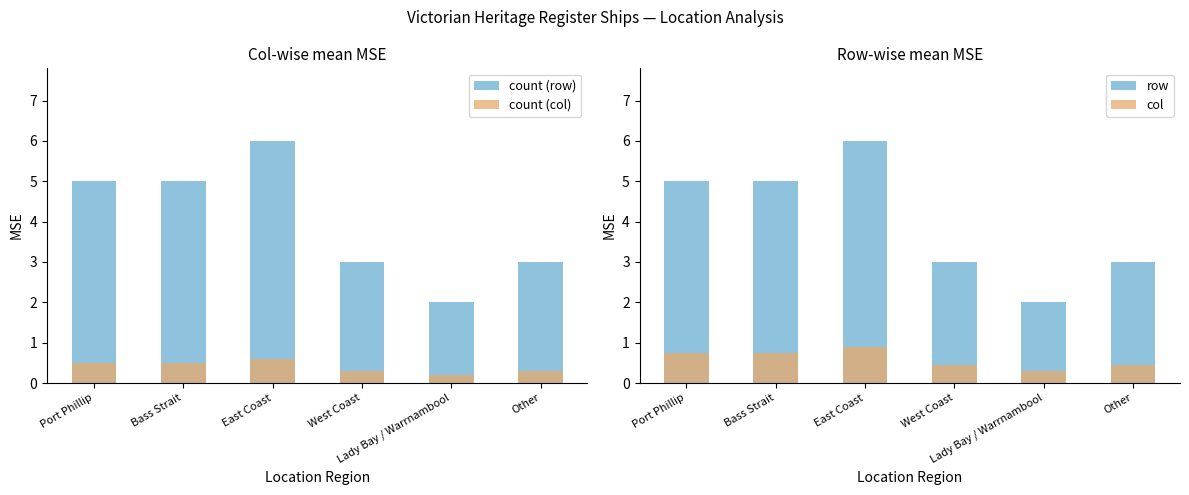

Rank the series by their maximum value, from highest to lowest.

count (row), row, col, count (col)